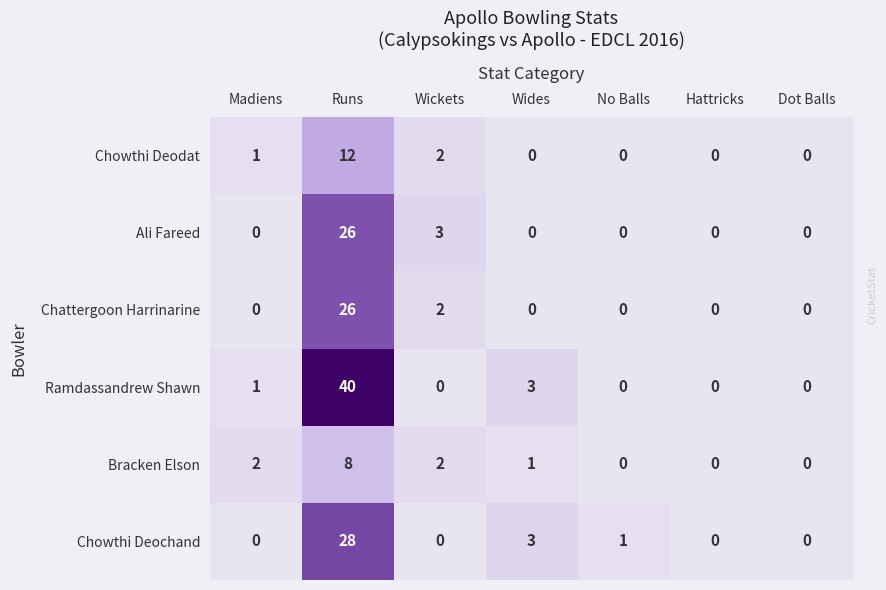

What is the average value of the Chowthi Deochand series?

5